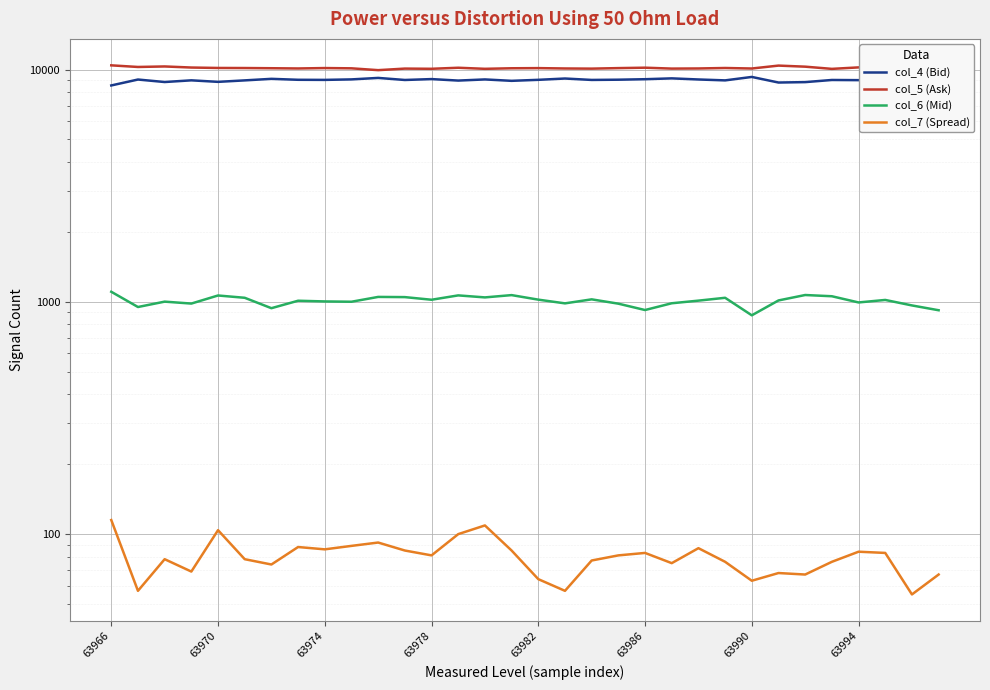

Reading left to right, what are all the values shown in this chart?

col_4 (Bid): 8542	9058	8837	8986	8852	8982	9120	9035	9026	9070	9204	9018	9098	8965	9067	8942	9032	9149	9022	9043	9087	9163	9063	8982	9294	8793	8829	9018	9003	8954	8879	8979
col_5 (Ask): 10426	10259	10312	10202	10159	10151	10132	10108	10149	10122	9941	10095	10076	10180	10073	10128	10143	10107	10091	10144	10186	10095	10108	10155	10104	10400	10290	10068	10216	10229	10346	10314
col_6 (Mid): 1105	950	1002	983	1065	1041	939	1011	1004	1001	1050	1048	1021	1066	1045	1069	1022	985	1025	982	922	986	1012	1041	875	1014	1070	1057	994	1019	965	920
col_7 (Spread): 115	57	78	69	104	78	74	88	86	89	92	85	81	100	109	85	64	57	77	81	83	75	87	76	63	68	67	76	84	83	55	67